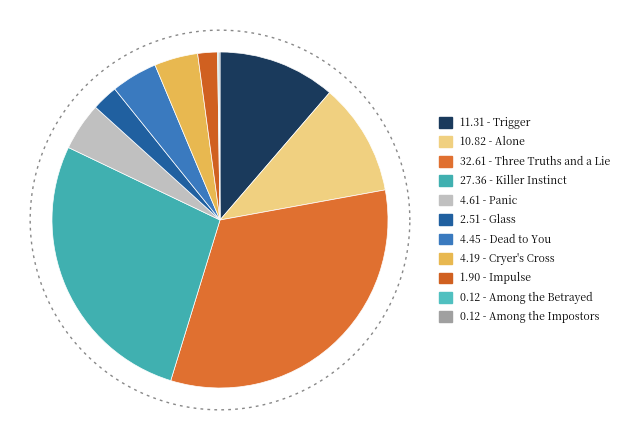

To the nearest percent, what is the difference between the Panic and Among the Betrayed slice percentages?

4%